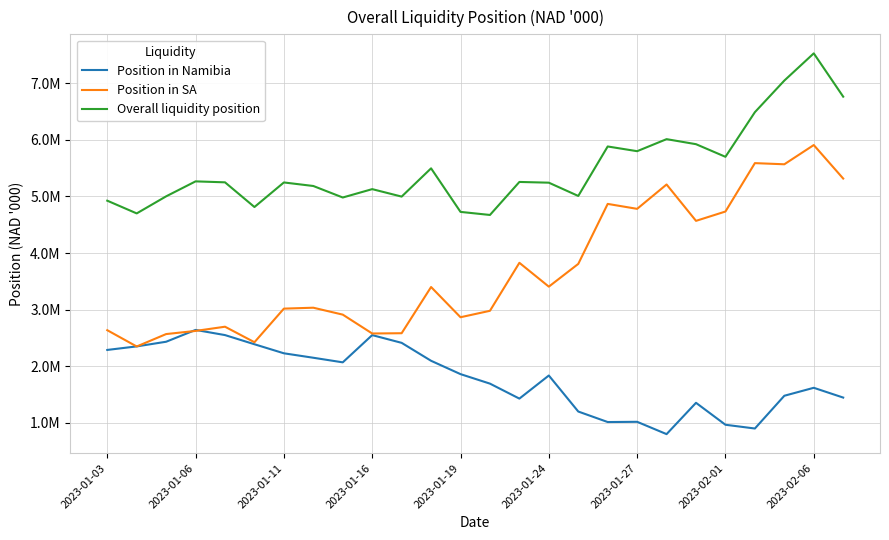

Is this an area chart (filled region under the line)?

No